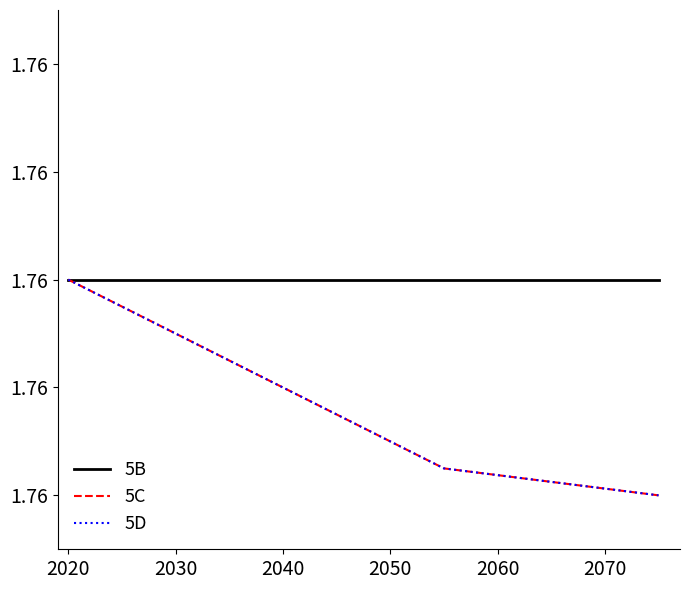

Is this an area chart (filled region under the line)?

No